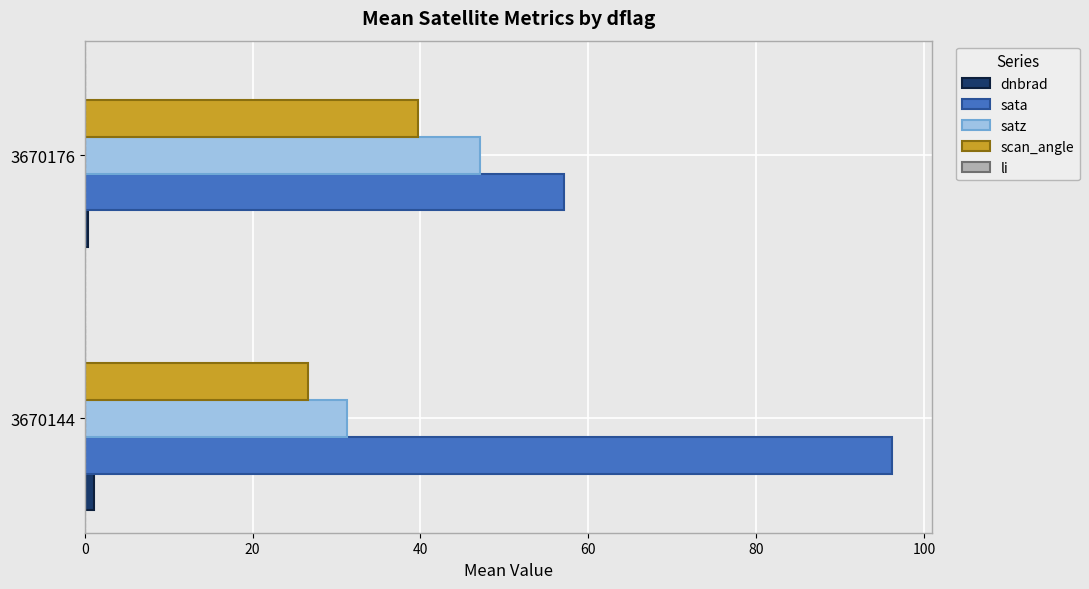

What is the sum of all sata values?

153.3